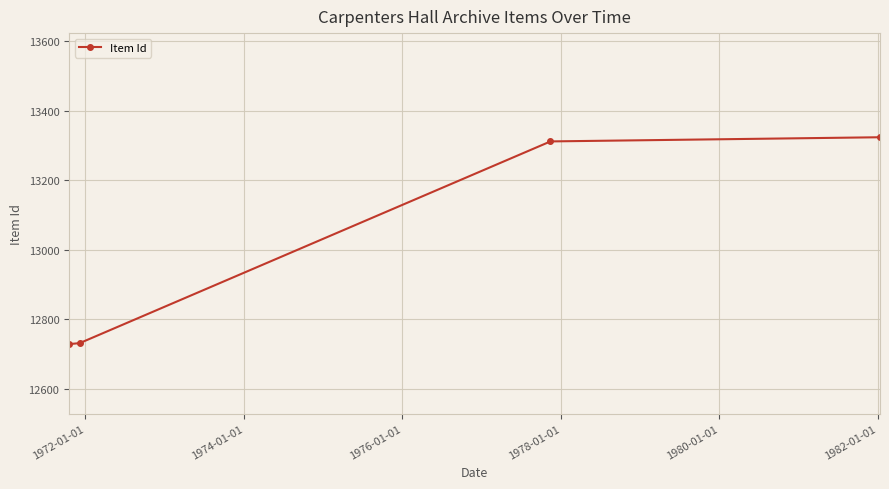

What is the difference between the maximum and minimum values?

596